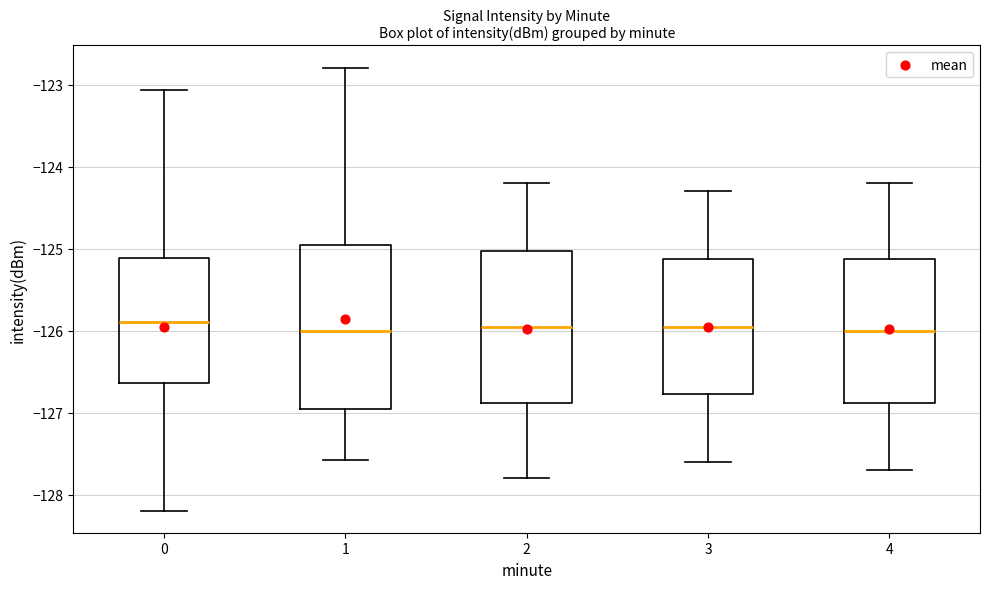

Reading left to right, read every box against the y-axis: the position of its median line, the range the box covers, and the ends of its whiskers. The values are not printed on the chart, so give them approximately, as read against the axis.

0: median -125.9, box -126.6 to -125.1, whiskers -128.2 to -123.1
1: median -126.0, box -126.9 to -124.9, whiskers -127.6 to -122.8
2: median -125.9, box -126.9 to -125.0, whiskers -127.8 to -124.2
3: median -125.9, box -126.8 to -125.1, whiskers -127.6 to -124.3
4: median -126.0, box -126.9 to -125.1, whiskers -127.7 to -124.2